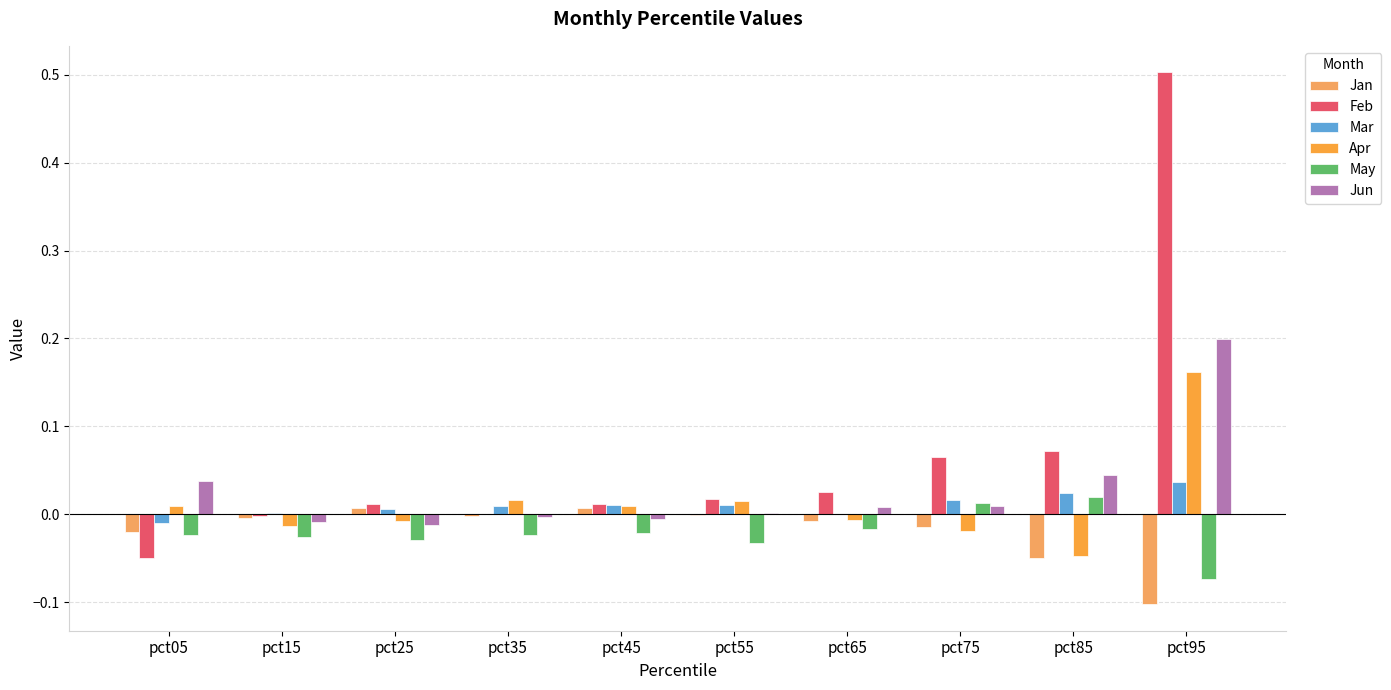

Count the number of categories in the chart.

10